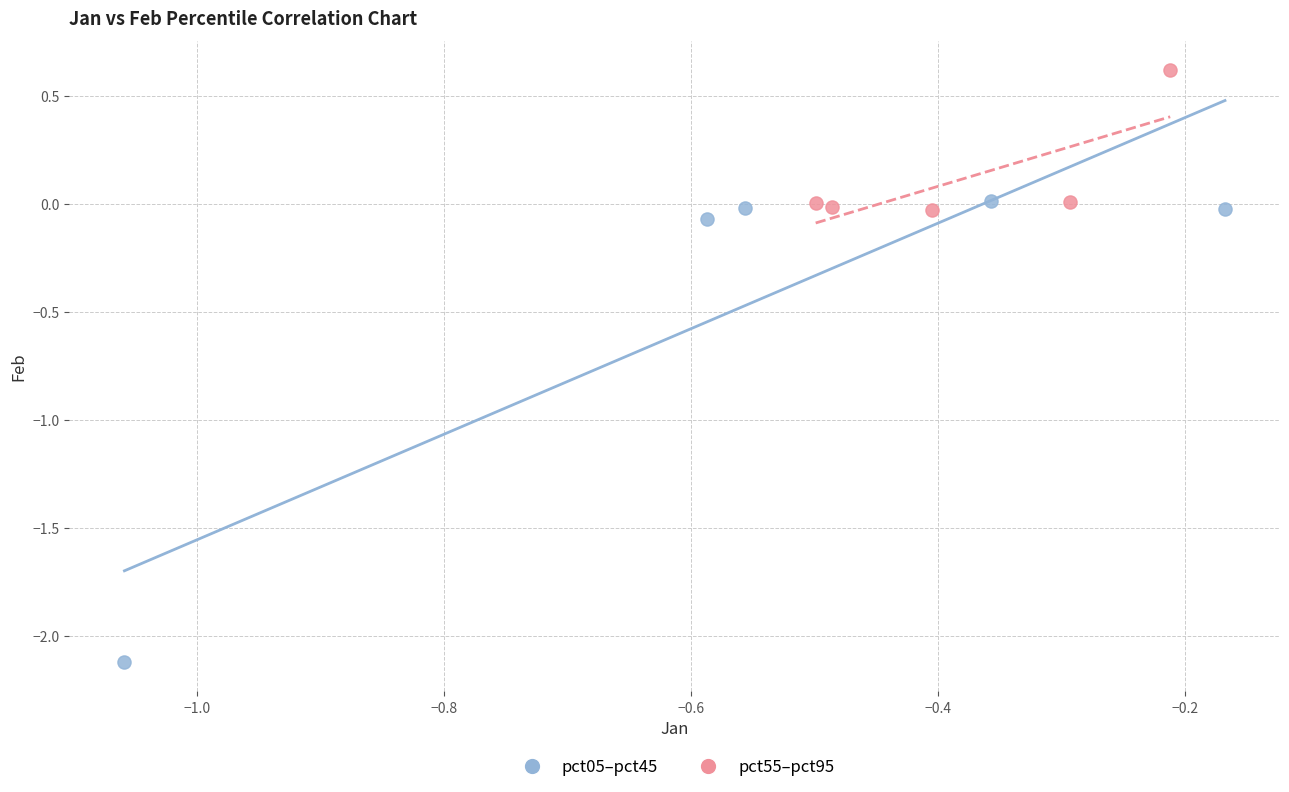

Which series has the largest Y range (max minus min)?

pct05–pct45